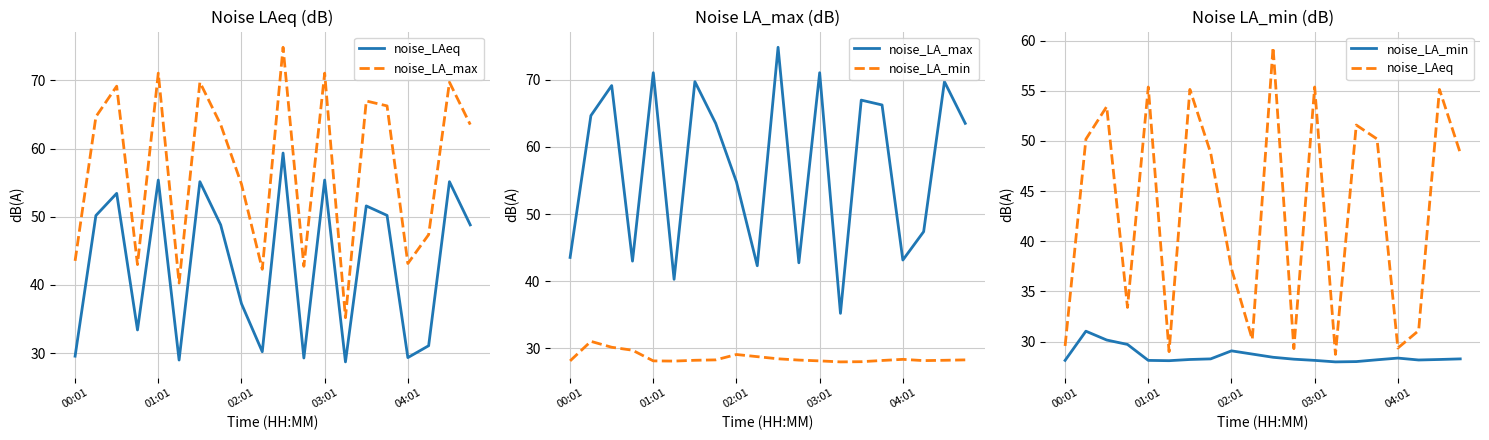

Read the noise_LA_max value at 15.

66.2